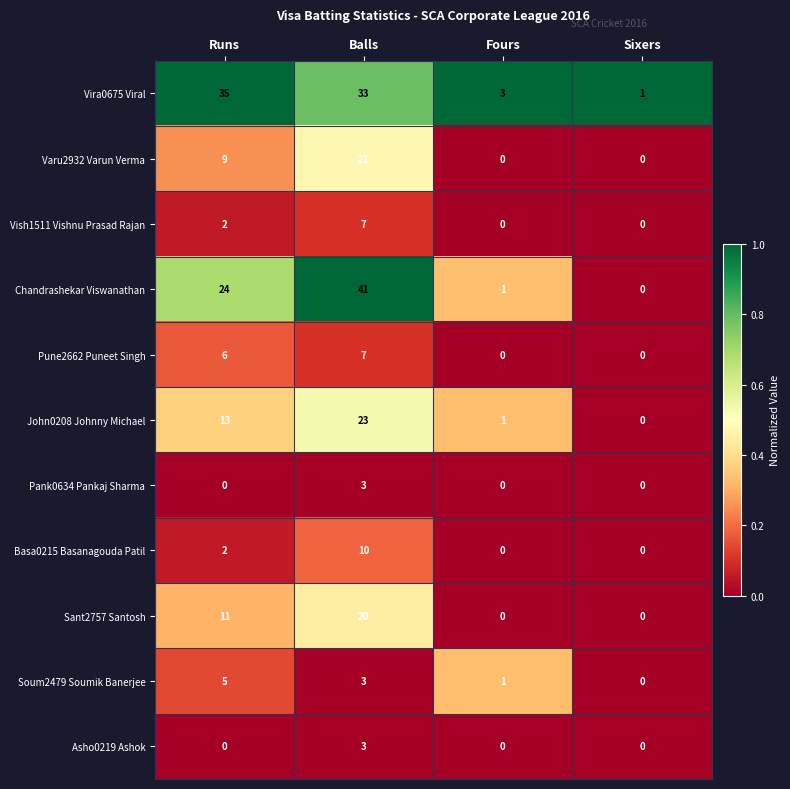

Count the number of data series in this chart.

11